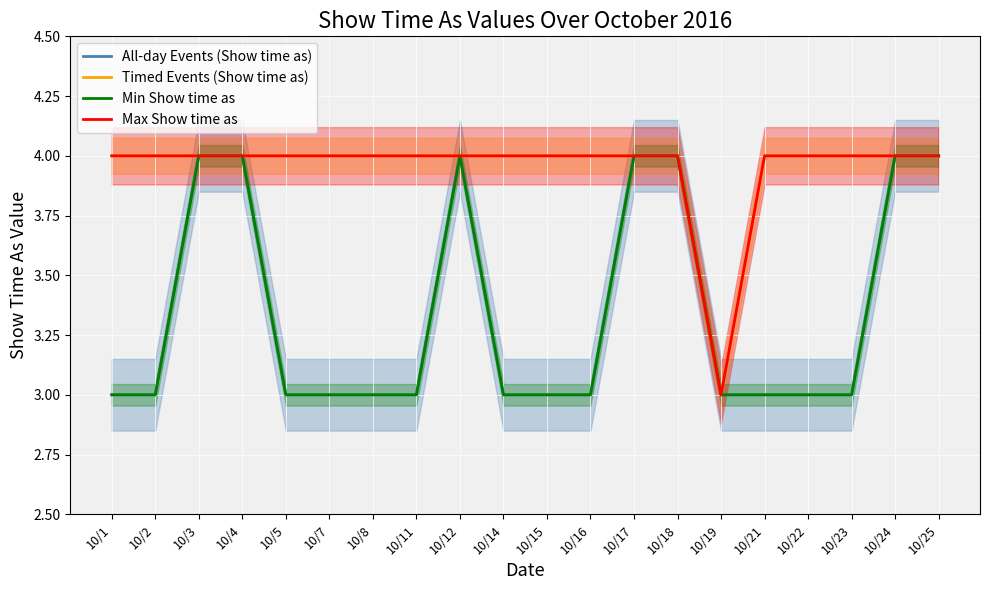

List the series in order of their peak value, highest first.

All-day Events (Show time as), Timed Events (Show time as), Min Show time as, Max Show time as